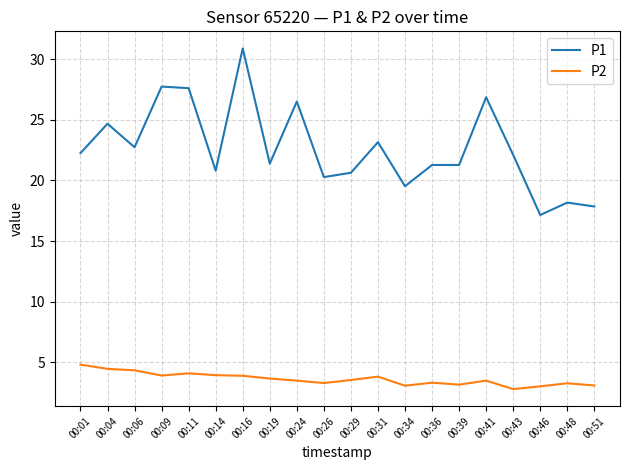

Which category has the lowest value in the P1 series?

00:46